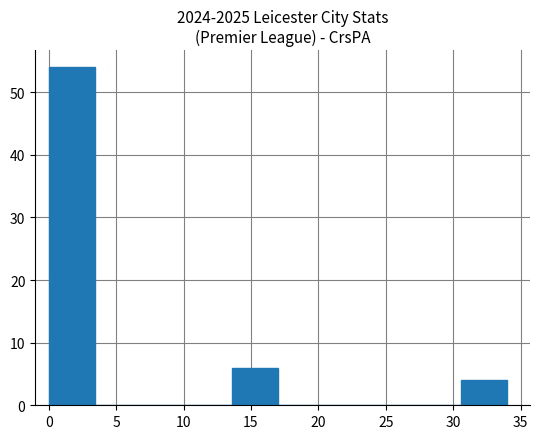

What is the height of the bar covering 30.6 to 34.0 on the x-axis? Neither the bar edges nor the heights are printed on the chart, so give them approximately, as read against the axes.

4